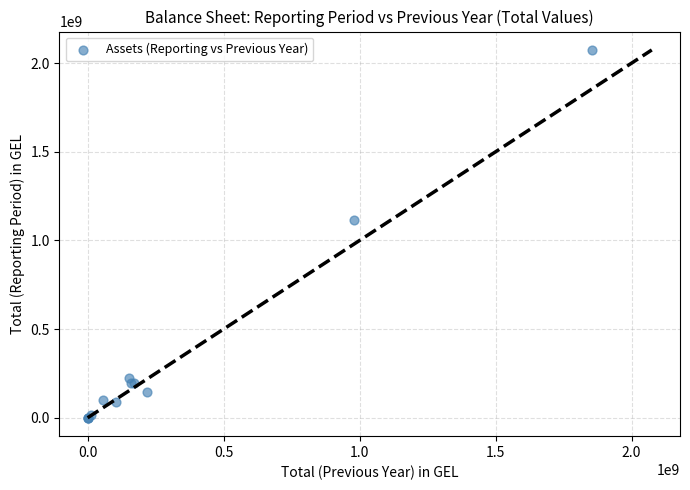

What Y value in the scatter plot is closest to 1037182129?

1114029270.0